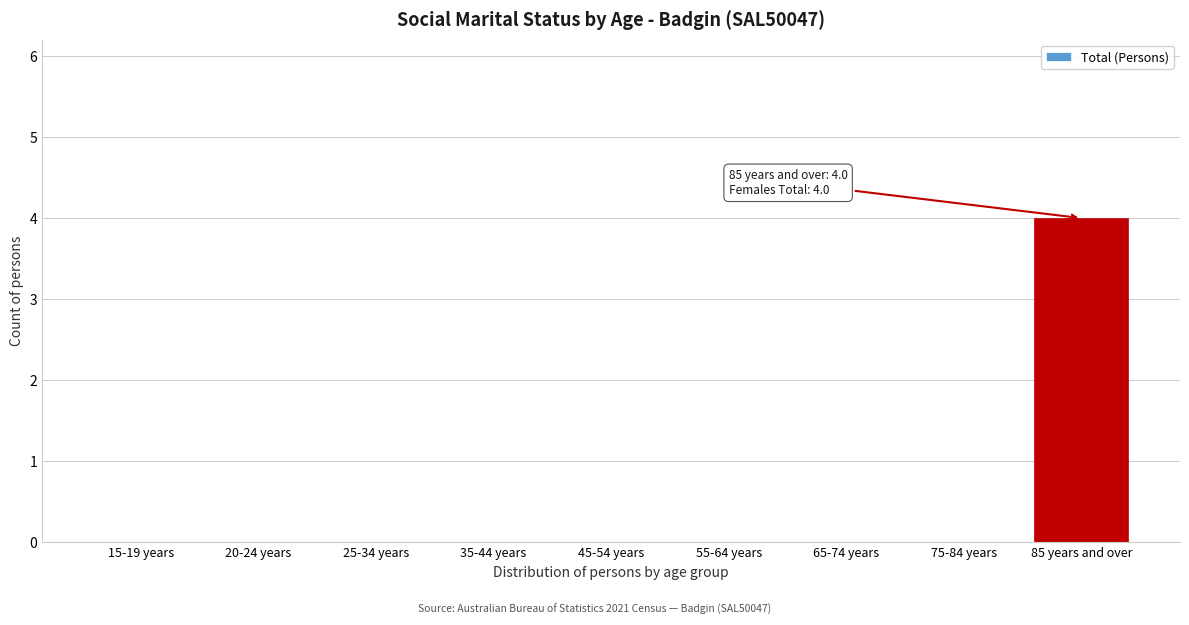

Reading left to right, extract all data points from this chart.

15-19 years=0	20-24 years=0	25-34 years=0	35-44 years=0	45-54 years=0	55-64 years=0	65-74 years=0	75-84 years=0	85 years and over=4